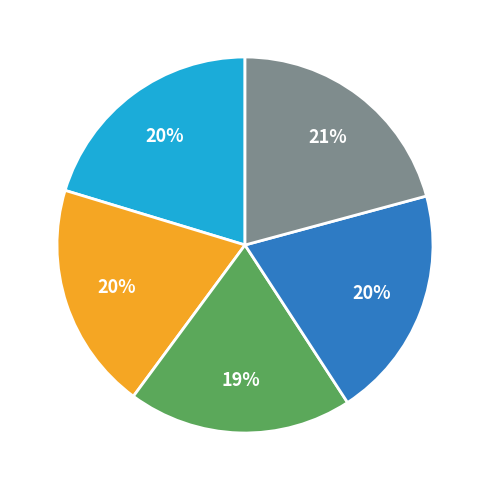

To the nearest percent, what is the difference between the largest and smallest slice percentages?

2%